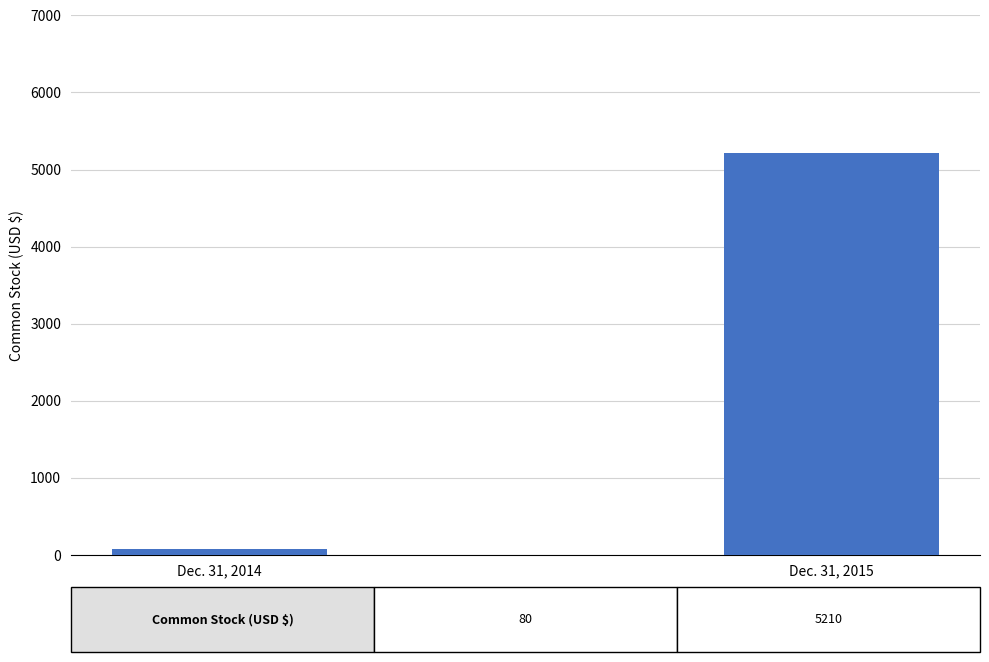

Read the value at Dec. 31, 2014.

80